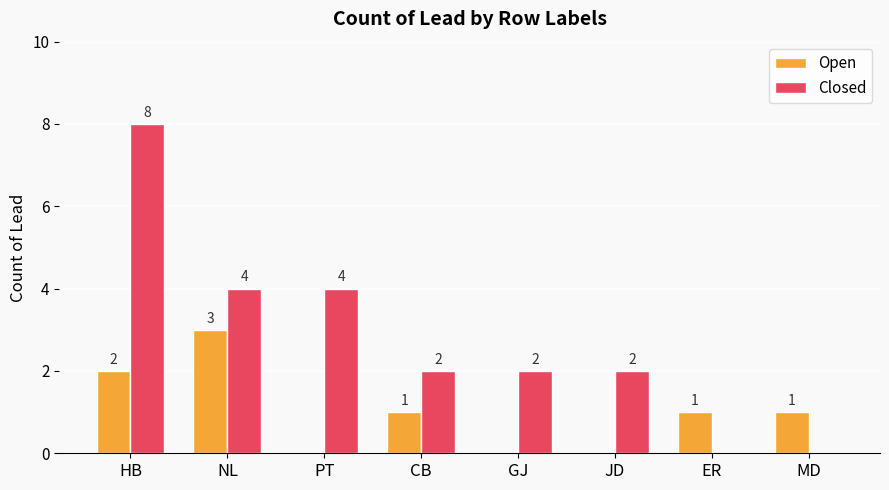

Which series has the largest range (max minus min)?

Closed